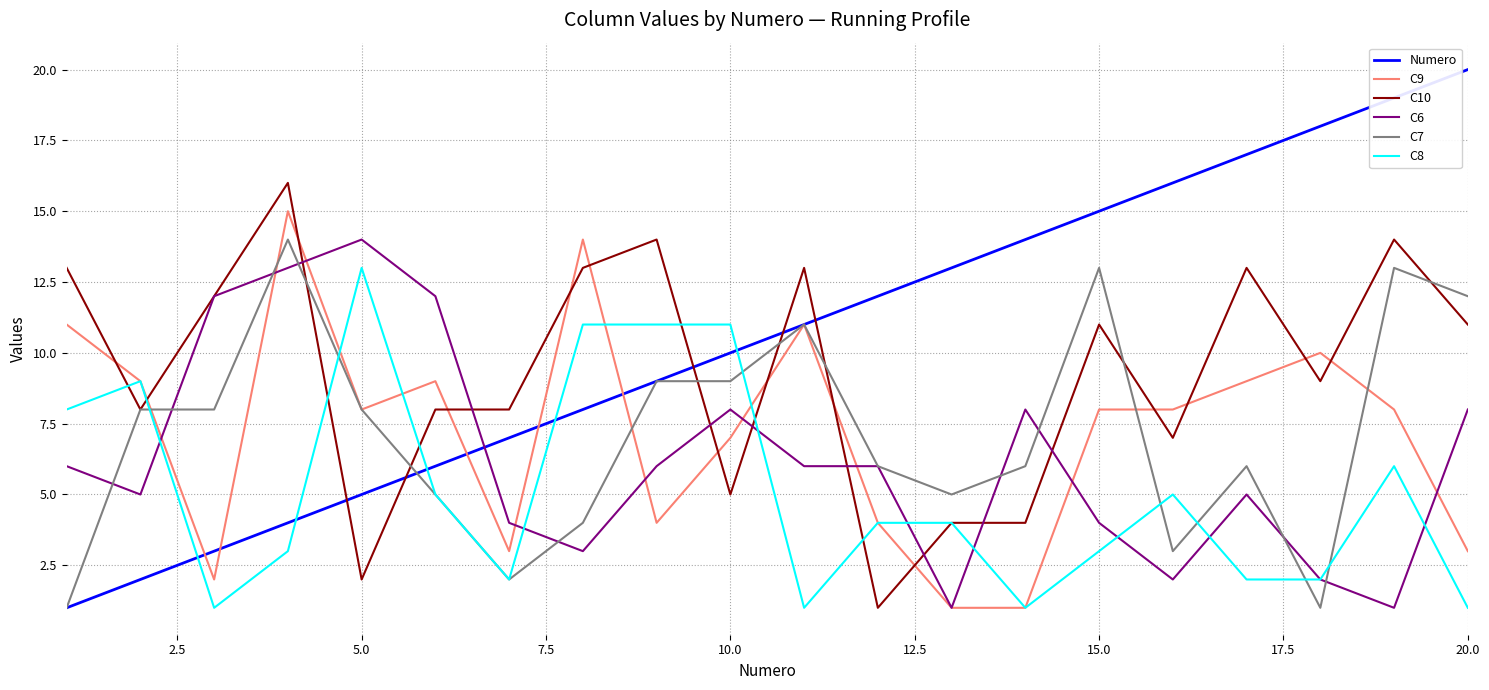

What is the greatest value displayed?

20